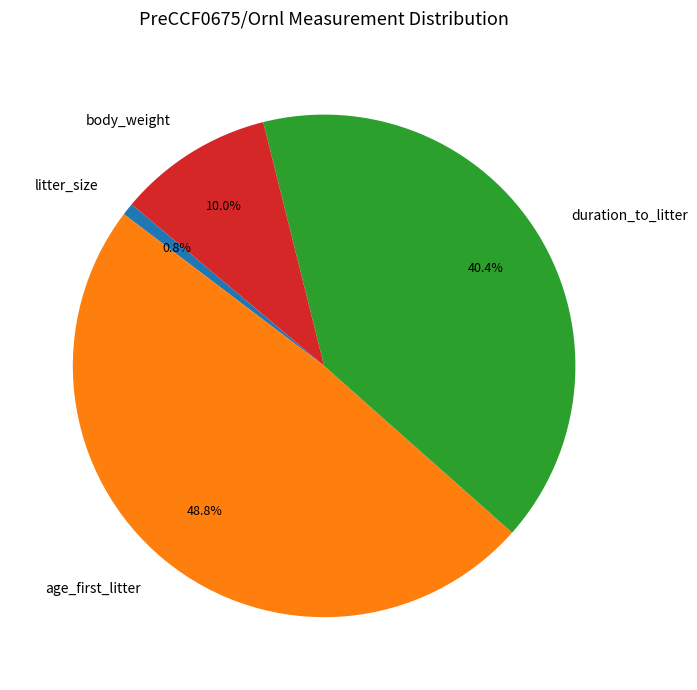

What is the ratio of the value at body_weight to the value at litter_size?

12.6